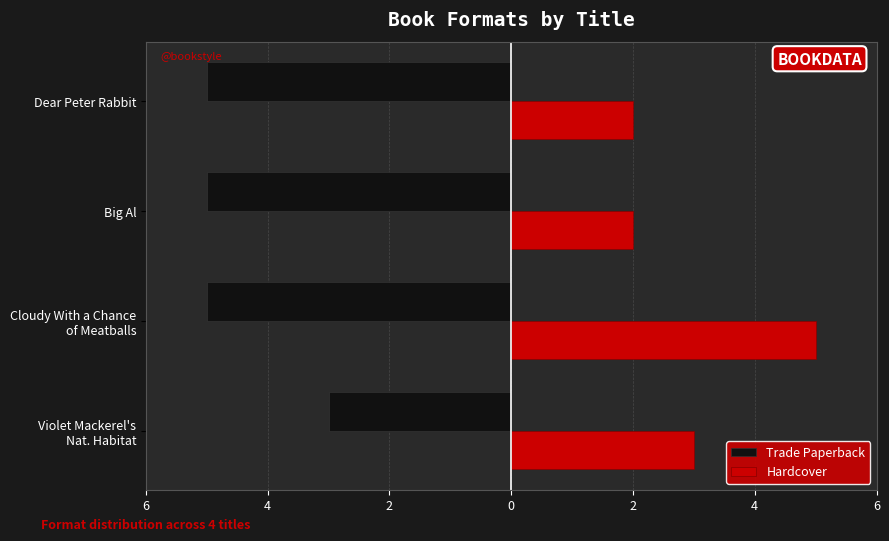

What is the difference between the maximum and minimum values in the Hardcover series?

3